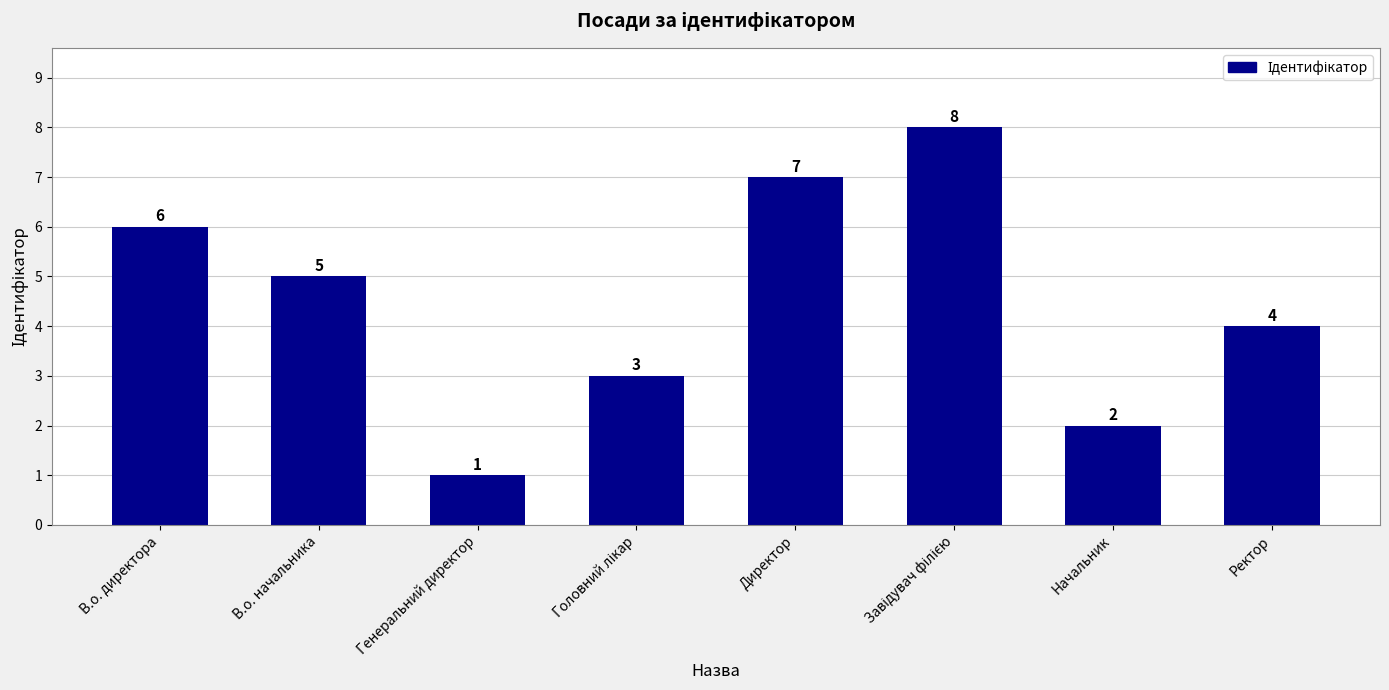

Between Директор and В.о. директора, which is larger?

Директор